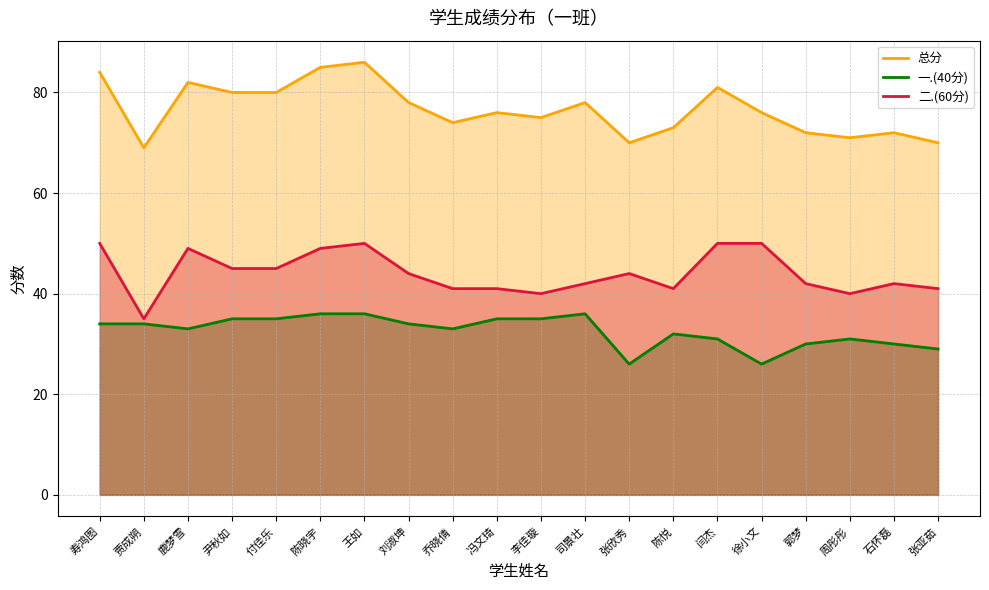

What is the spread (max minus min) of values at 闫杰?

50